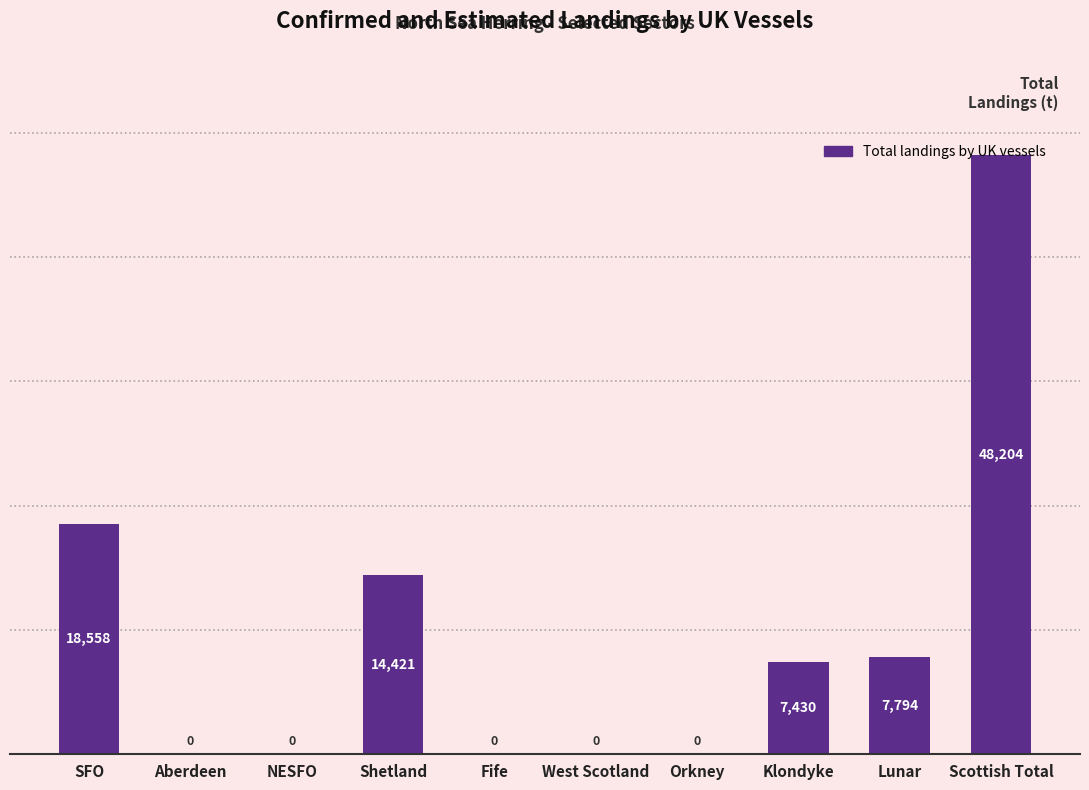

Is it true that the value at Orkney is 0.0?

True